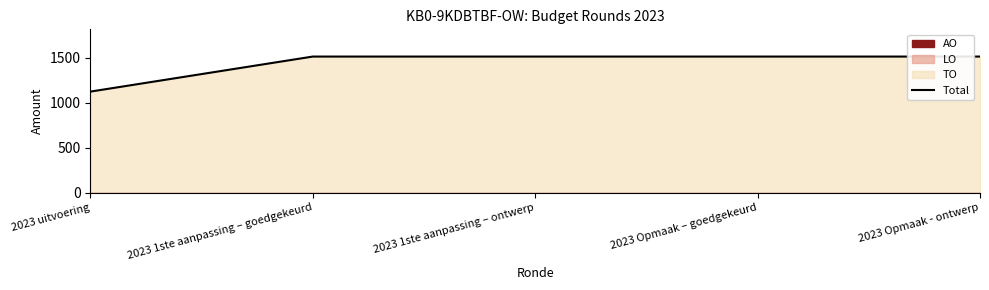

Which category has the lowest value in the Total series?

2023 uitvoering